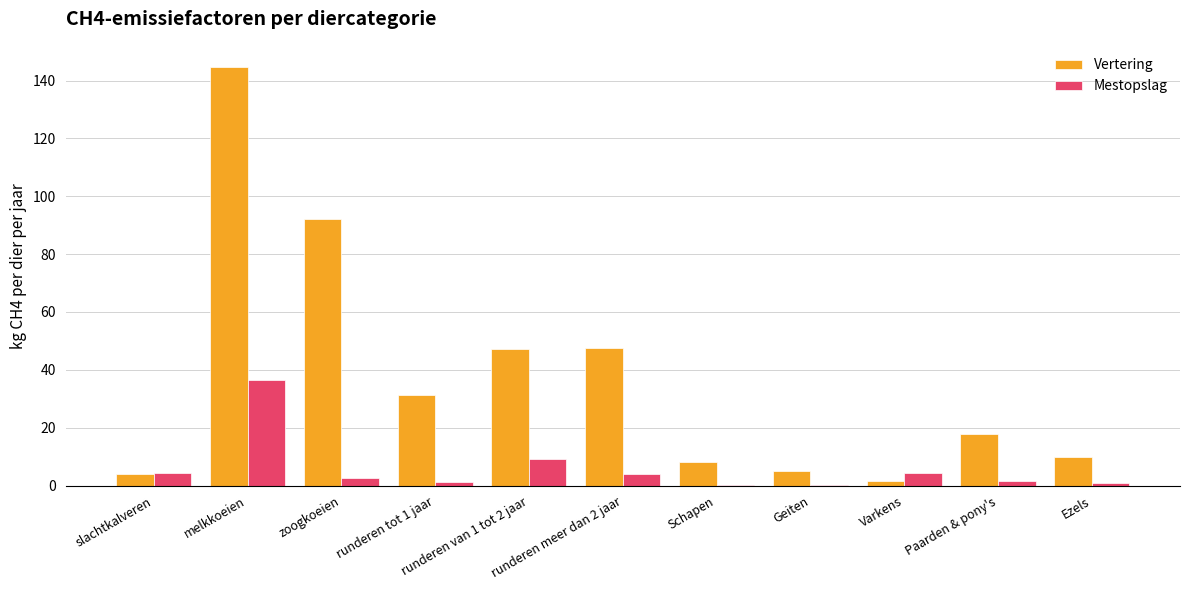

Are the bars grouped side by side (vs. stacked)?

Yes